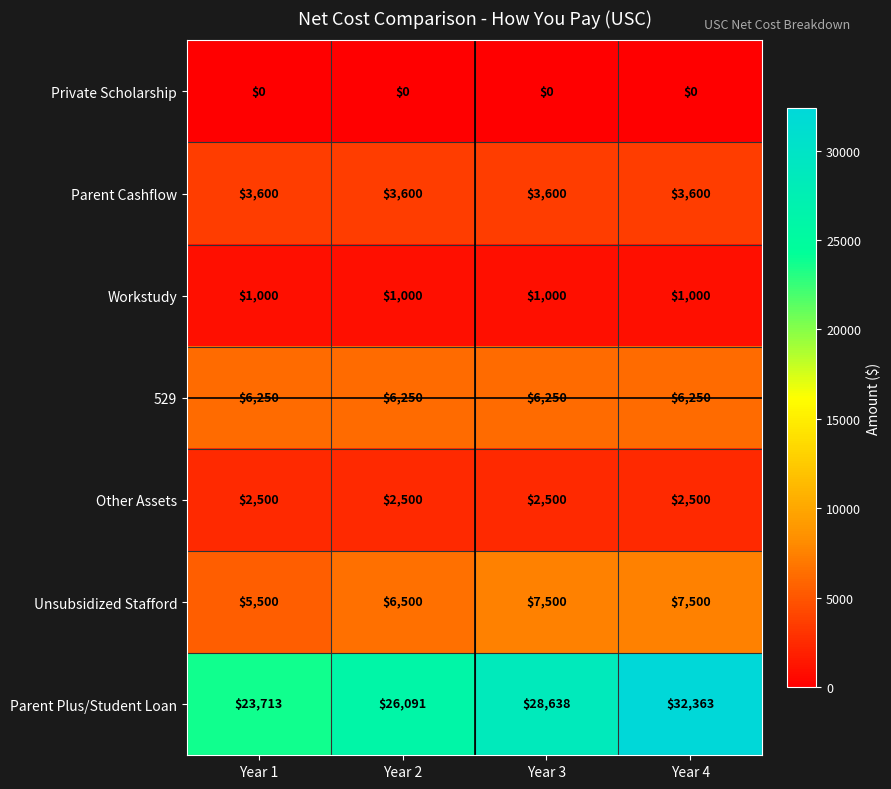

At Year 1, list the series in order from largest to smallest.

Parent Plus/Student Loan, 529, Unsubsidized Stafford, Parent Cashflow, Other Assets, Workstudy, Private Scholarship